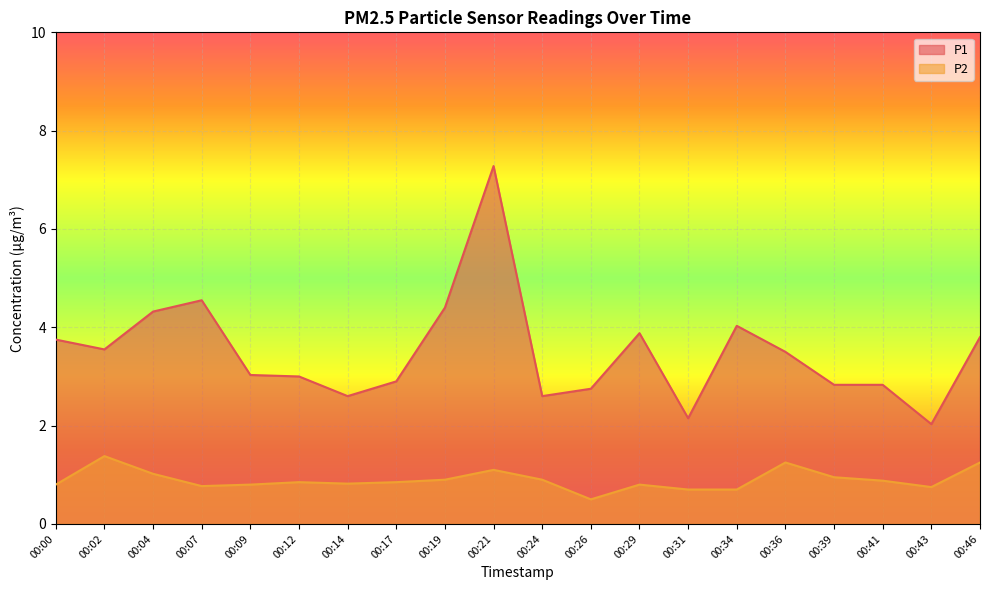

How many interior local peaks does the P2 series have?

5